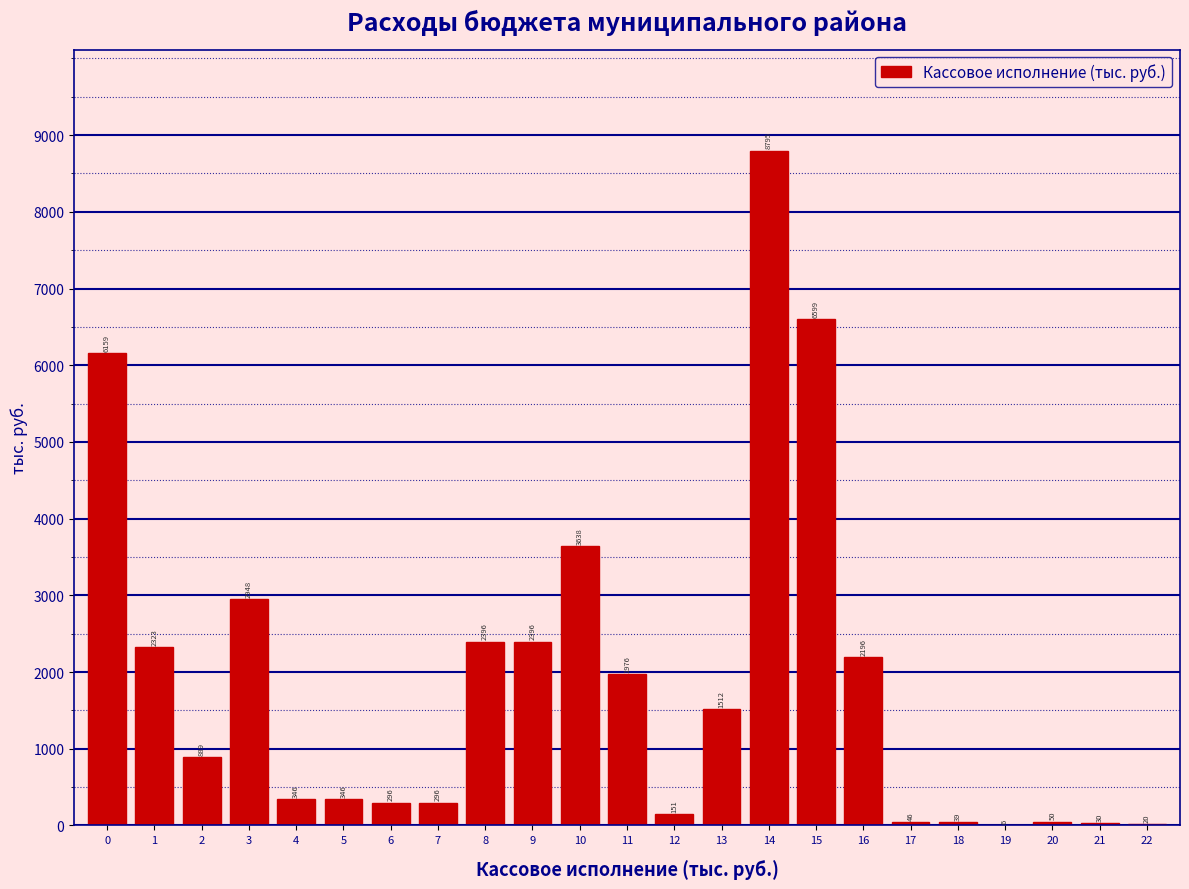

The value at 16 is 681.3. True or false?

False